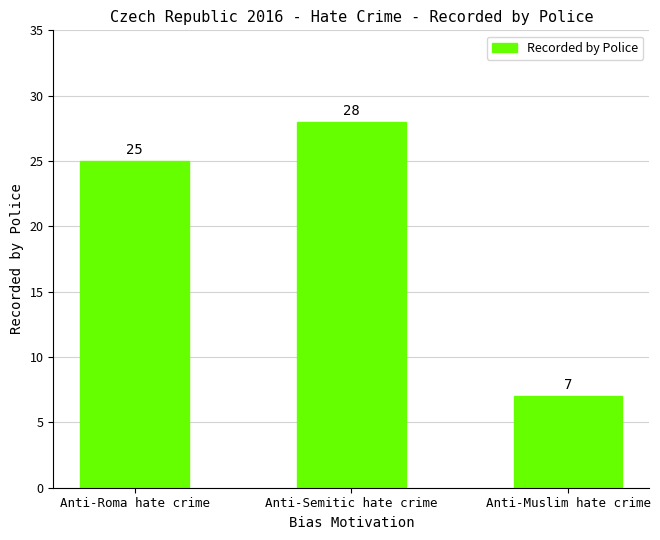

What is the greatest value displayed?

28